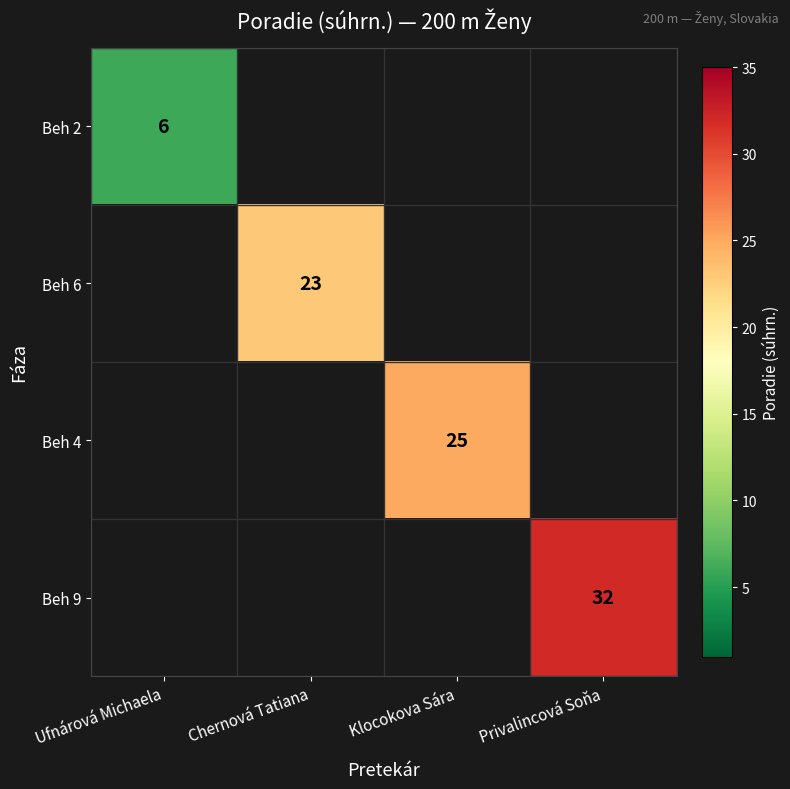

Which has a higher value, Chernová Tatiana or Klocokova Sára?

Klocokova Sára